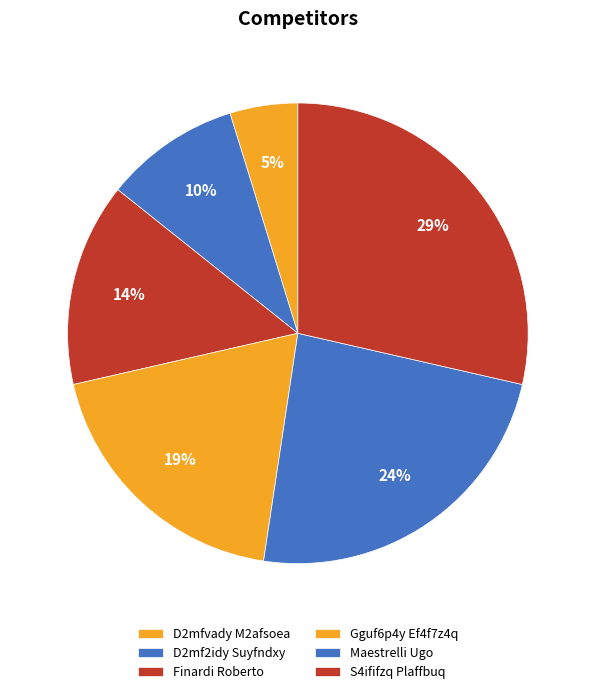

Do Maestrelli Ugo and Finardi Roberto together represent more than half of the pie?

No